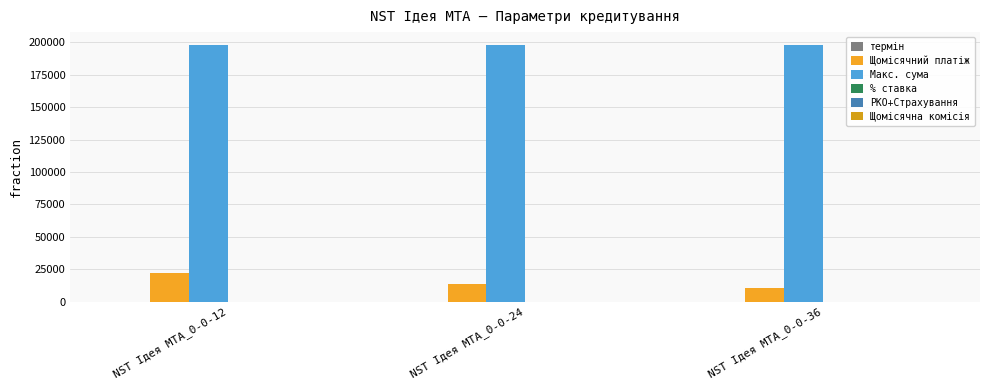

At which label is Щомісячний платіж closest to 16111?

NST Ідея MTA_0-0-24